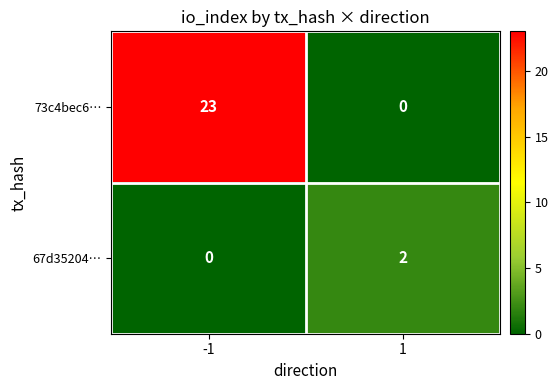

Rank the series by their maximum value, from lowest to highest.

67d35204…, 73c4bec6…